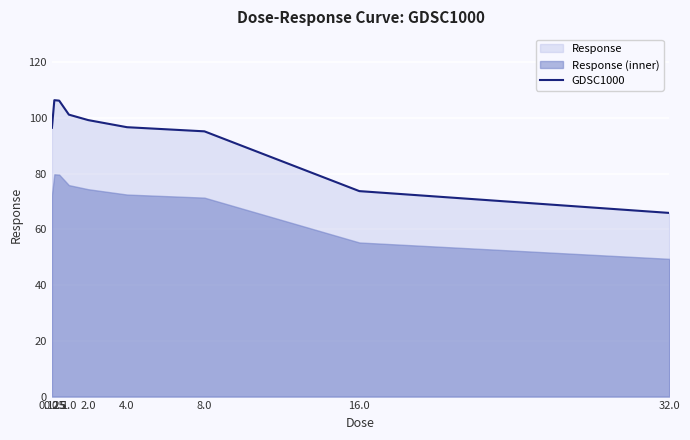

At which category does the data reach its first local peak?

0.25